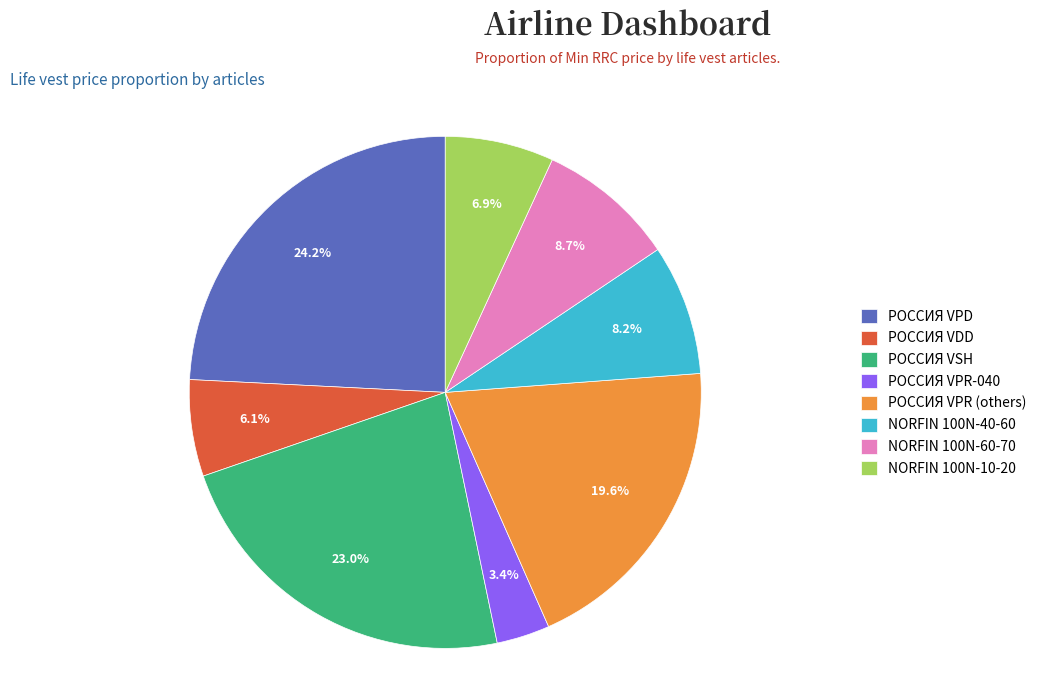

How many segments does this pie chart have?

8